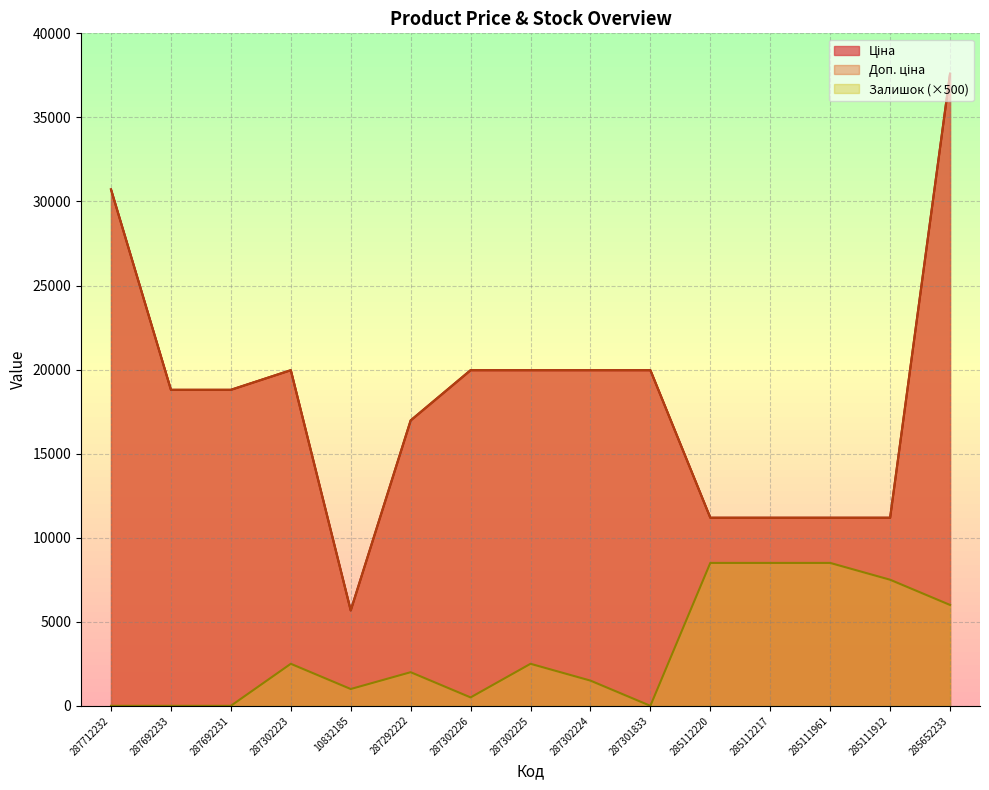

Reading left to right, extract all data points from this chart.

Ціна: 287712232=30717.1	287692233=18796.8	287692231=18796.8	287302223=19964.2	10832185=5673.8	287292222=16976.3	287302226=19964.2	287302225=19964.2	287302224=19964.2	287301833=19964.2	285112220=11188.2	285112217=11188.2	285111961=11188.2	285111912=11188.2	285652233=37593.6
Доп. ціна: 287712232=30717.1	287692233=18796.8	287692231=18796.8	287302223=19964.2	10832185=5673.8	287292222=16976.3	287302226=19964.2	287302225=19964.2	287302224=19964.2	287301833=19964.2	285112220=11188.2	285112217=11188.2	285111961=11188.2	285111912=11188.2	285652233=37593.6
Залишок: 287712232=0.0	287692233=0.0	287692231=0.0	287302223=2500.0	10832185=1000.0	287292222=2000.0	287302226=500.0	287302225=2500.0	287302224=1500.0	287301833=0.0	285112220=8500.0	285112217=8500.0	285111961=8500.0	285111912=7500.0	285652233=6000.0